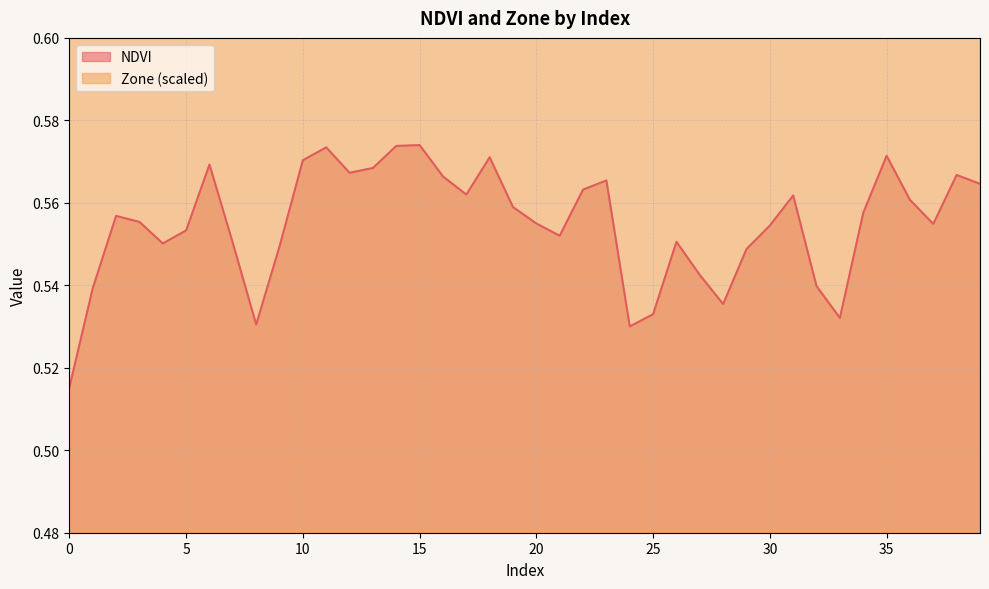

At which category is the sum across all series the highest?

15